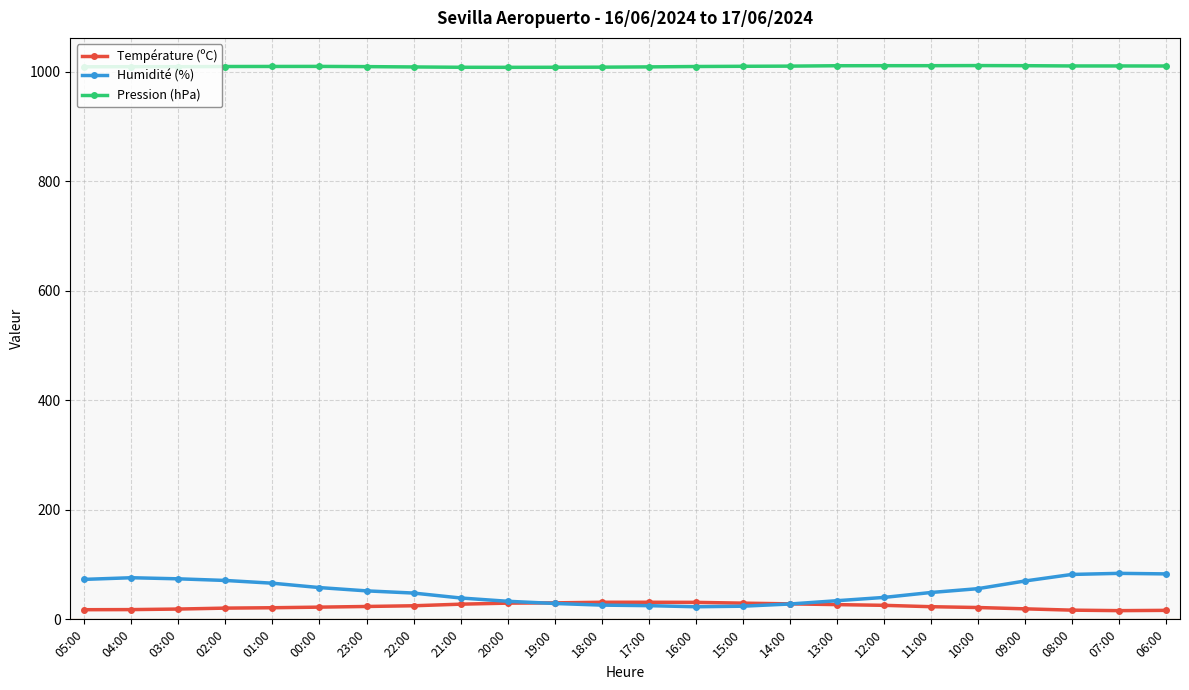

What is the total value across all series at 17:00?

1065.1